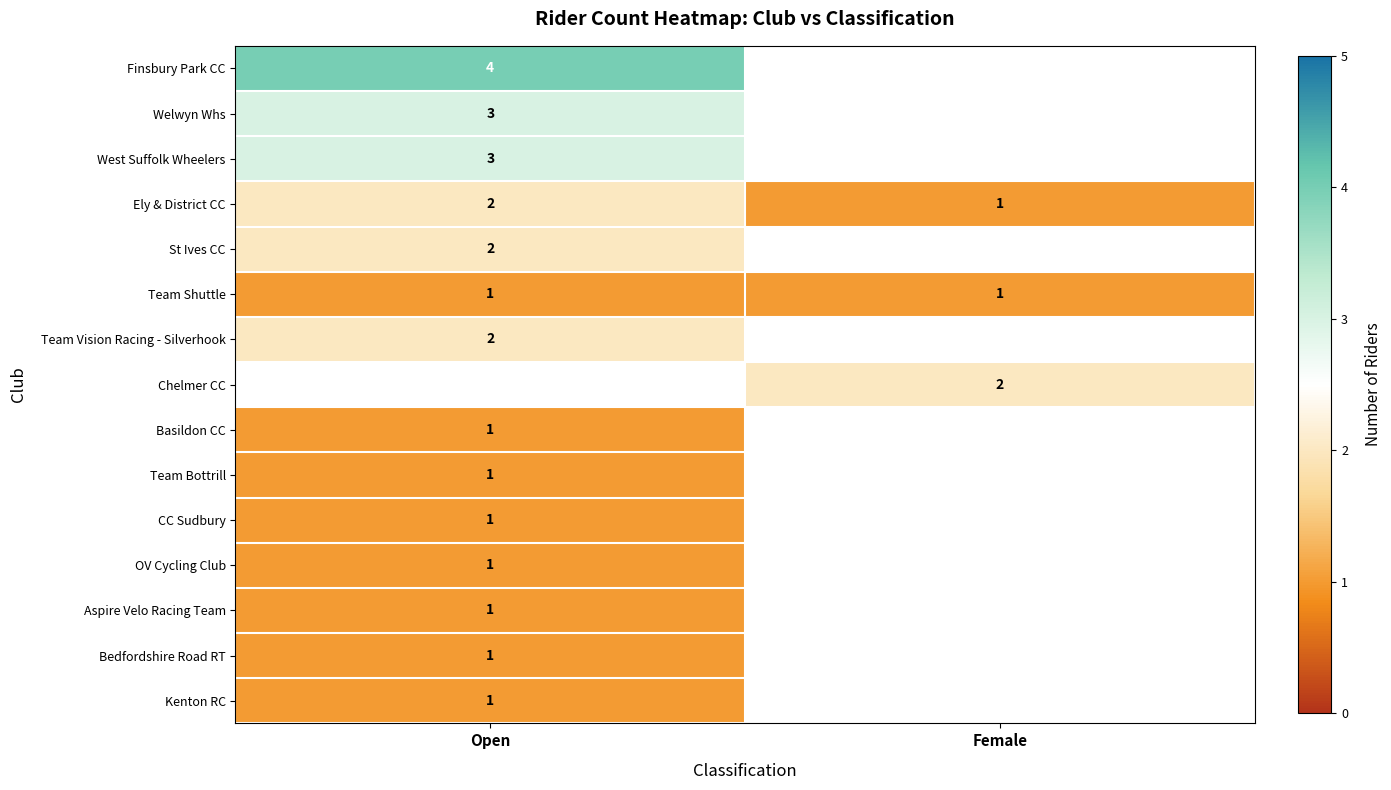

The value of Chelmer CC at Female is 2. True or false?

True